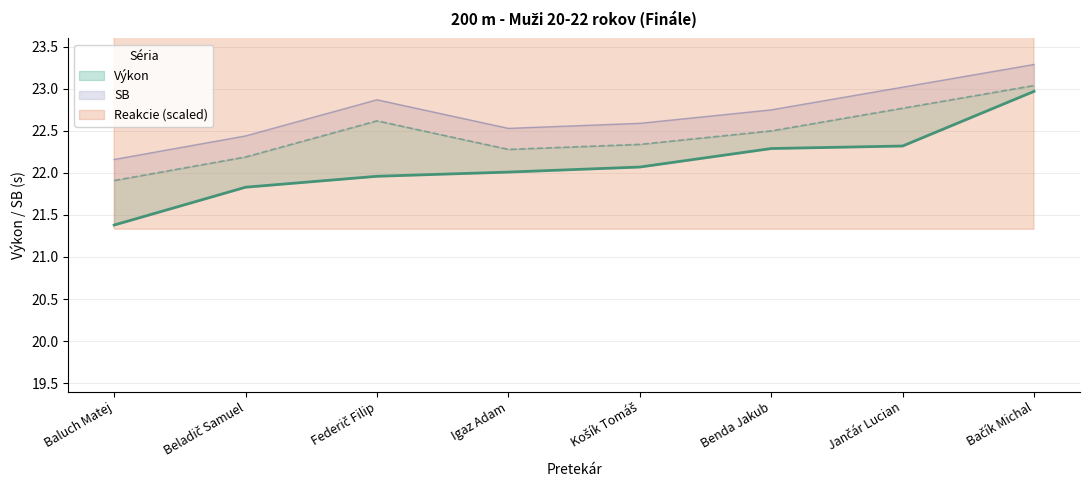

What is the label of the 2nd point from the right?

Jančár Lucian